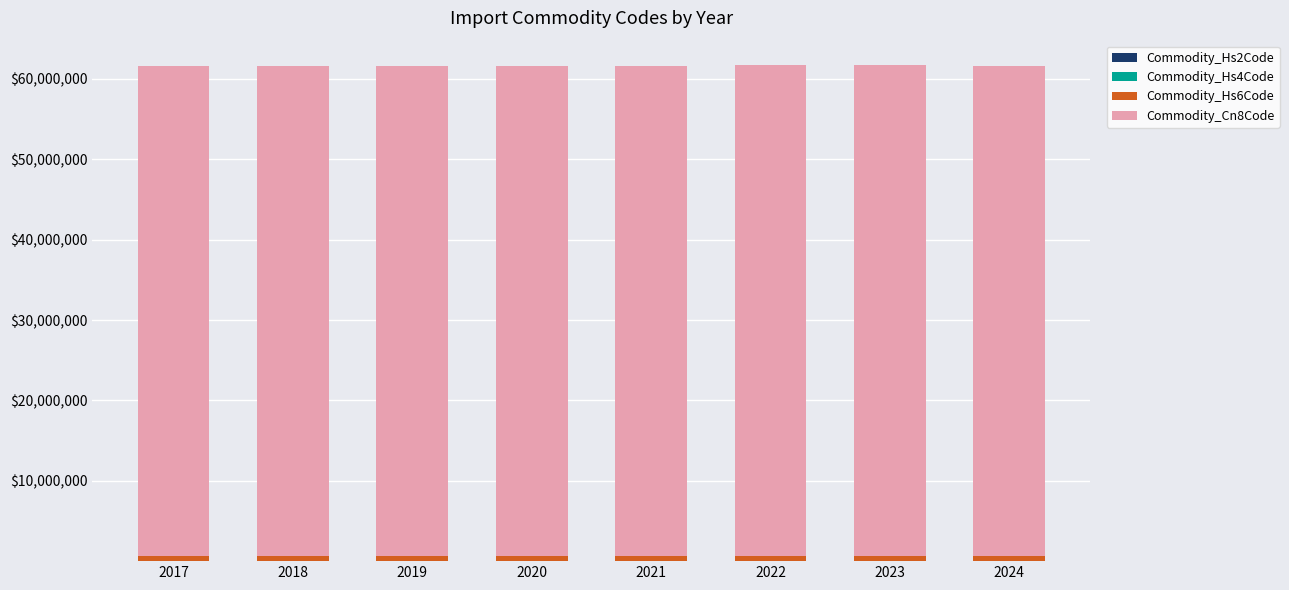

Which series has the largest range (max minus min)?

Commodity_Cn8Code